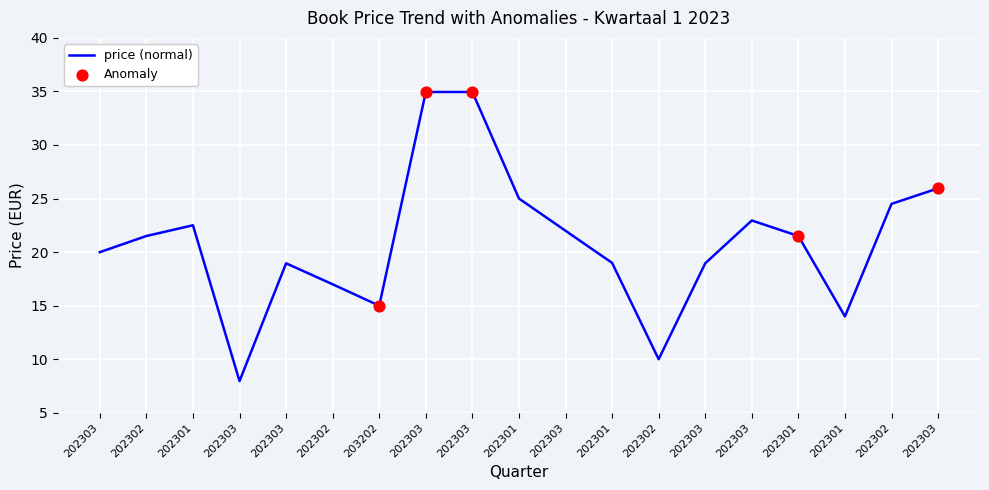

Approximately how many times larger is the value at 202303 compared to 202301?

1.2